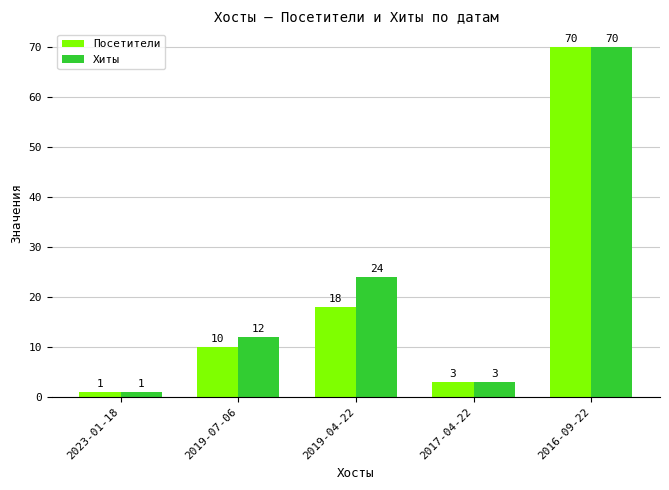

What is the average value of the Посетители series?

20